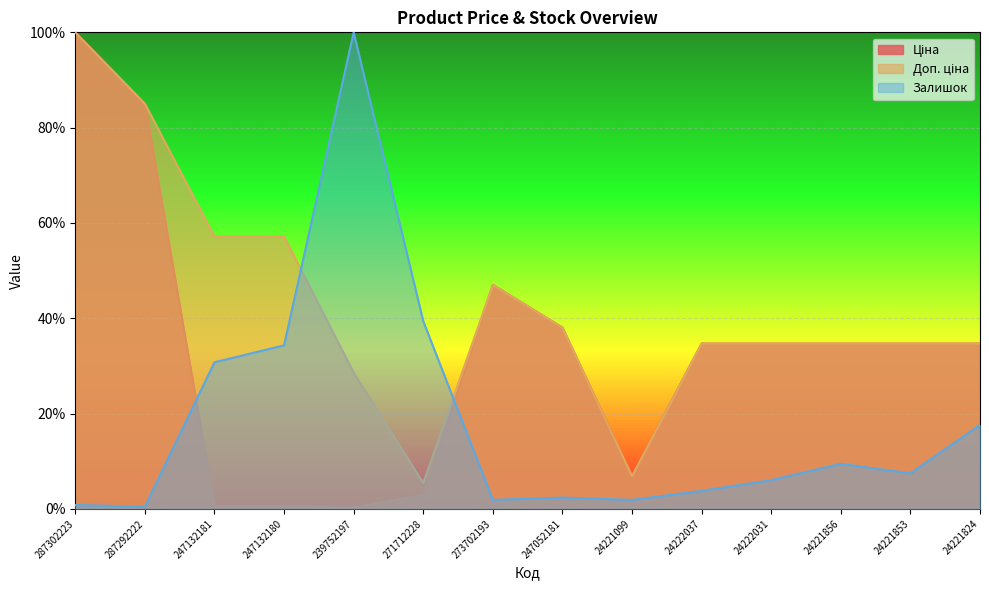

Which has a higher value, 247052181 or 24222031?

247052181